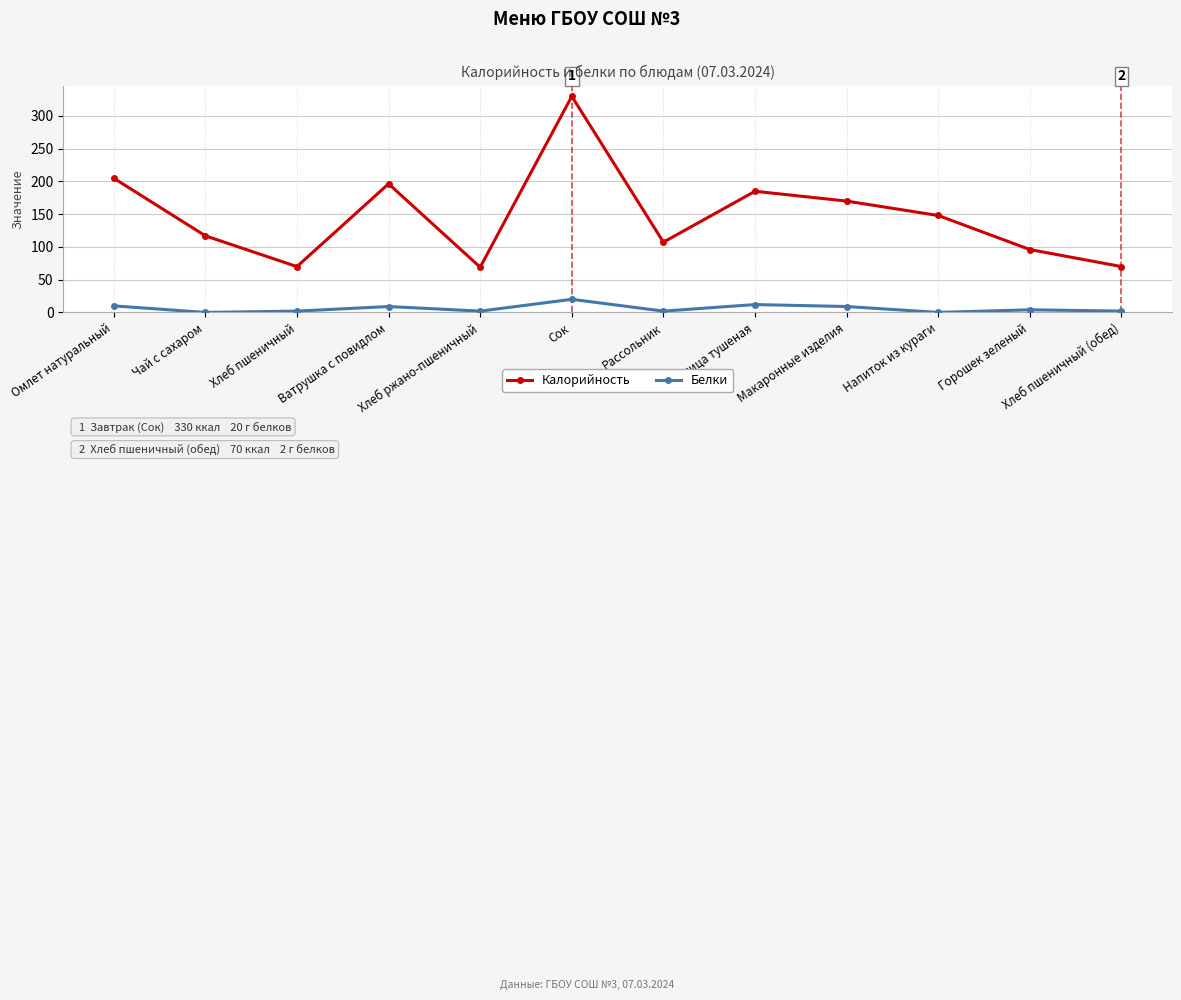

True or false: Калорийность has a value of 592.9 at Сок.

False